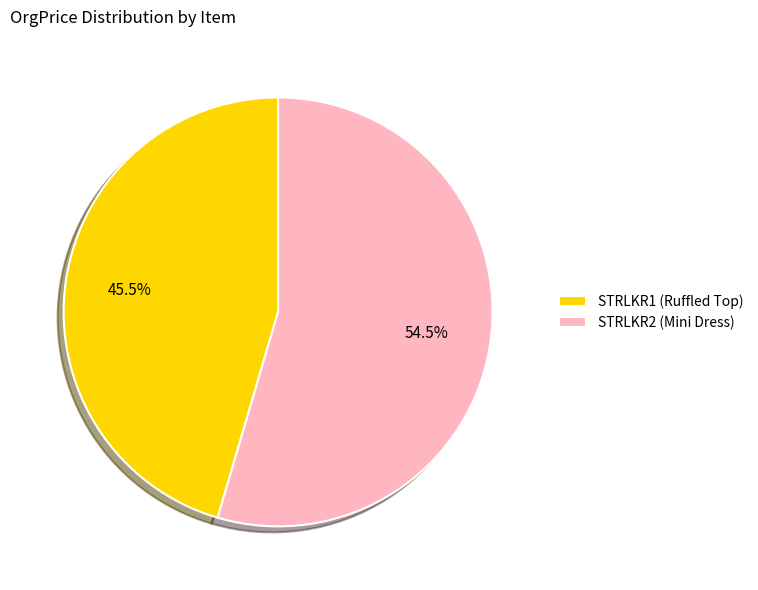

Which category has the smallest portion of the pie?

STRLKR1 (Ruffled Top)